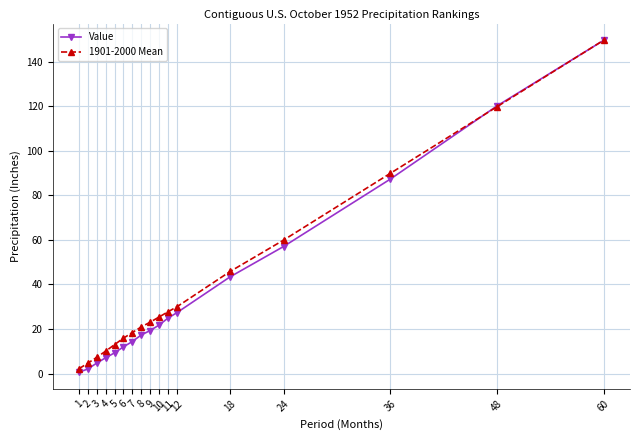

Is the value of 1901-2000 Mean at 2 greater than the value of Value at 6?

No